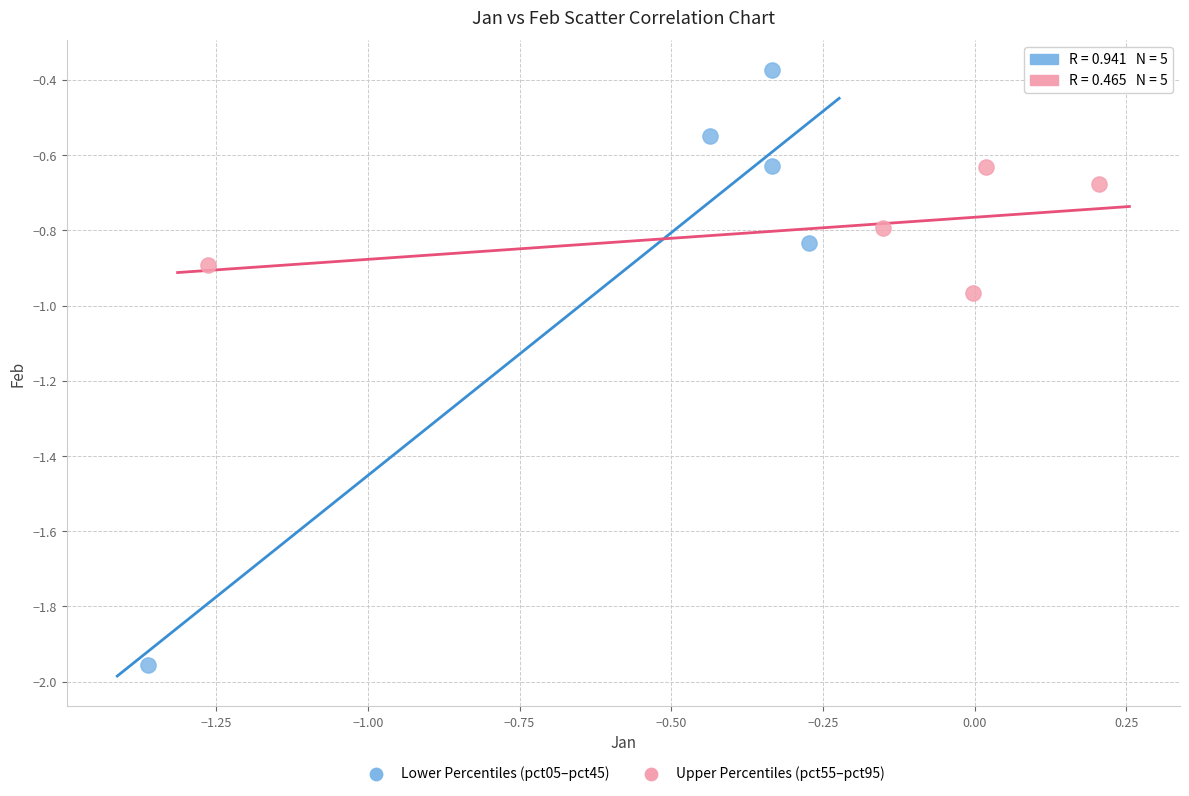

Which series has the largest Y range (max minus min)?

Lower Percentiles (pct05–pct45)